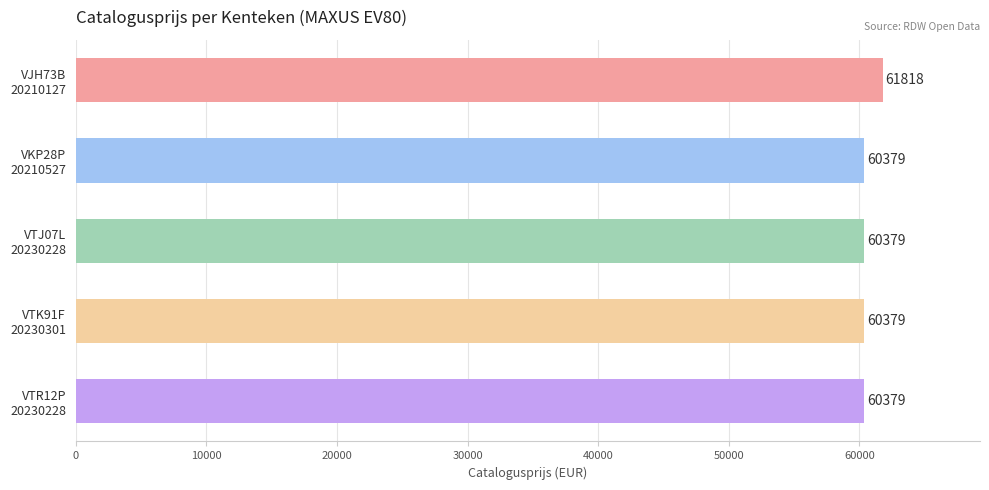

What is the minimum value shown in the chart?

60379